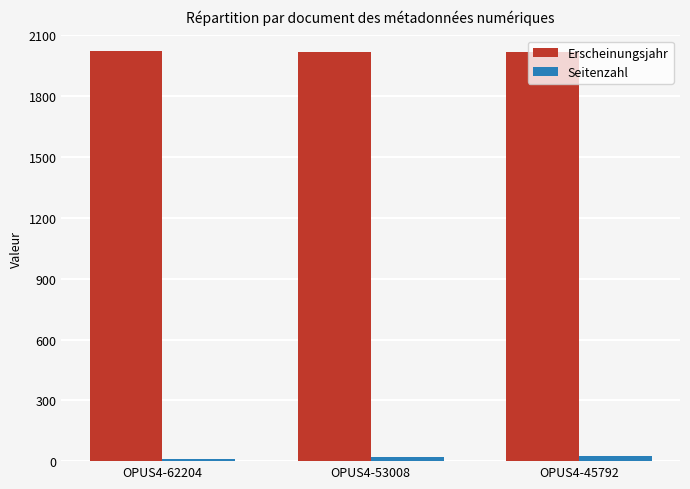

What is the difference between the second highest and minimum values in the Erscheinungsjahr series?

2